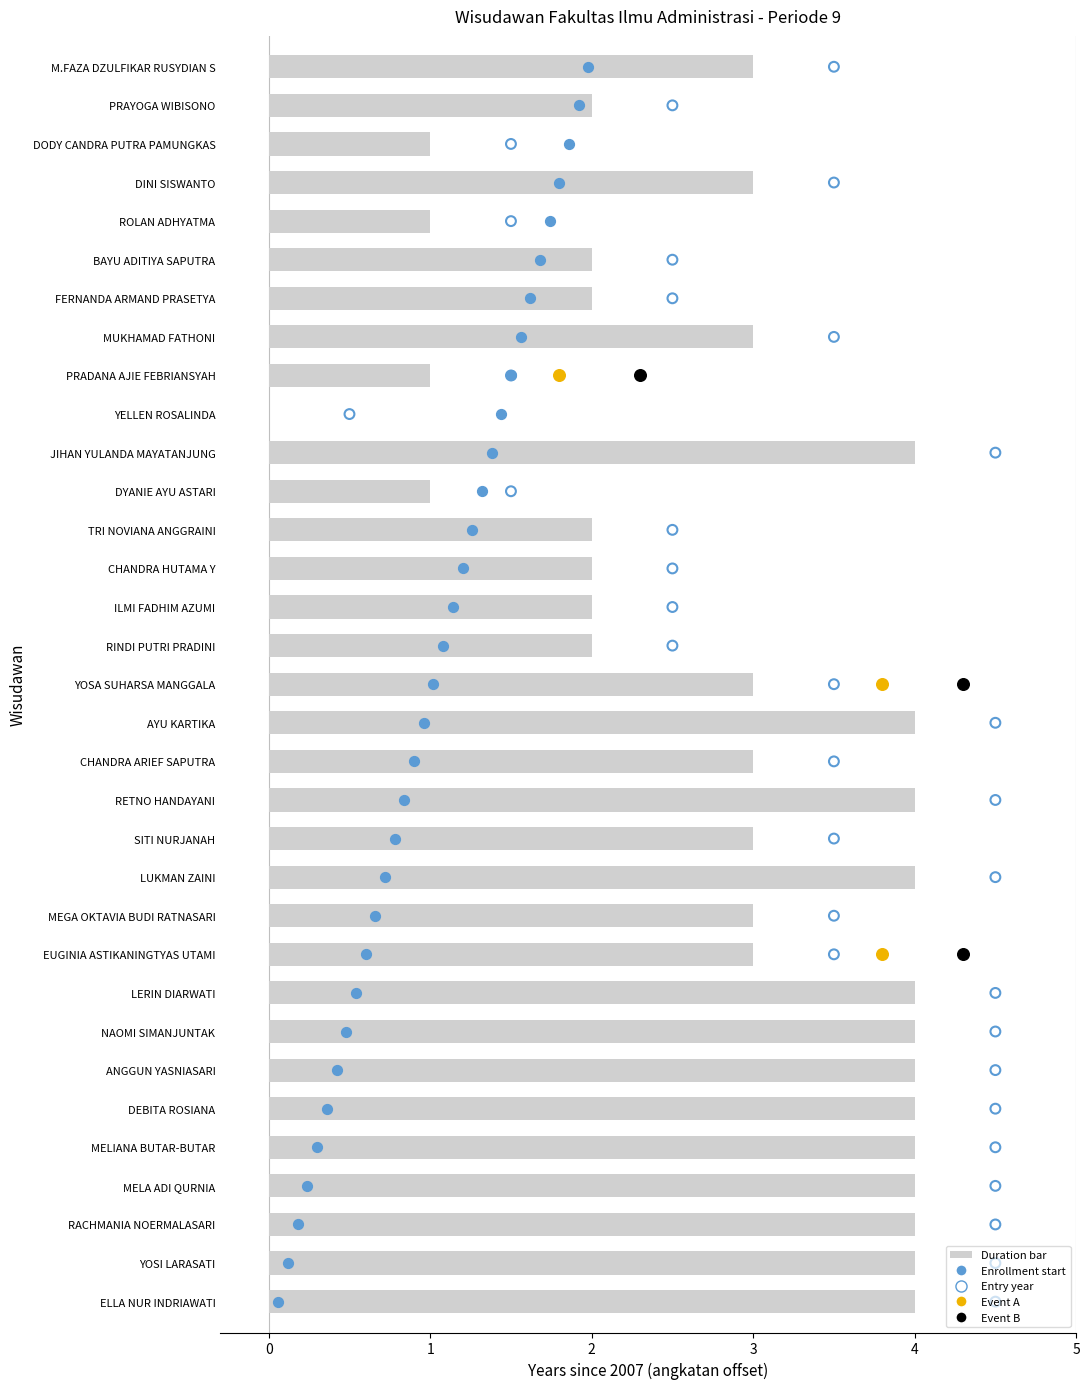

Which series reaches the maximum Y coordinate?

Enrollment start